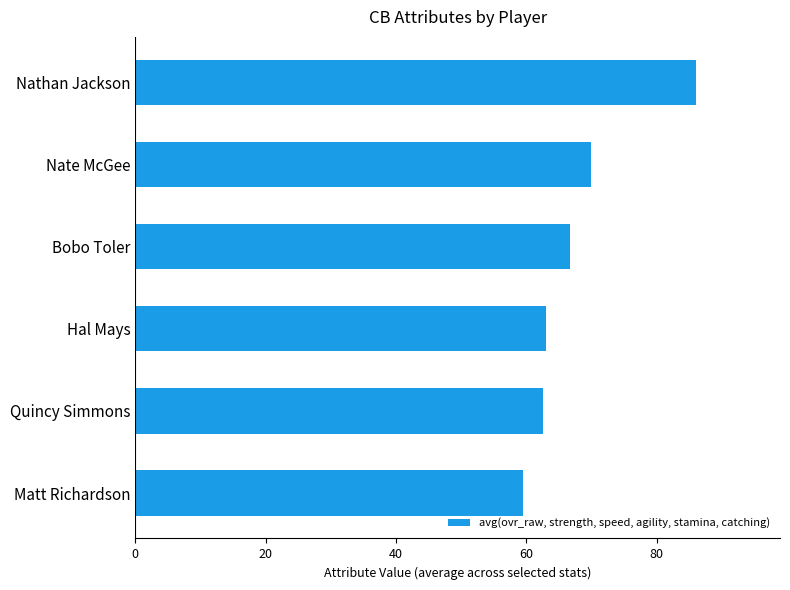

Is it true that the value at Nate McGee is 69.8?

True